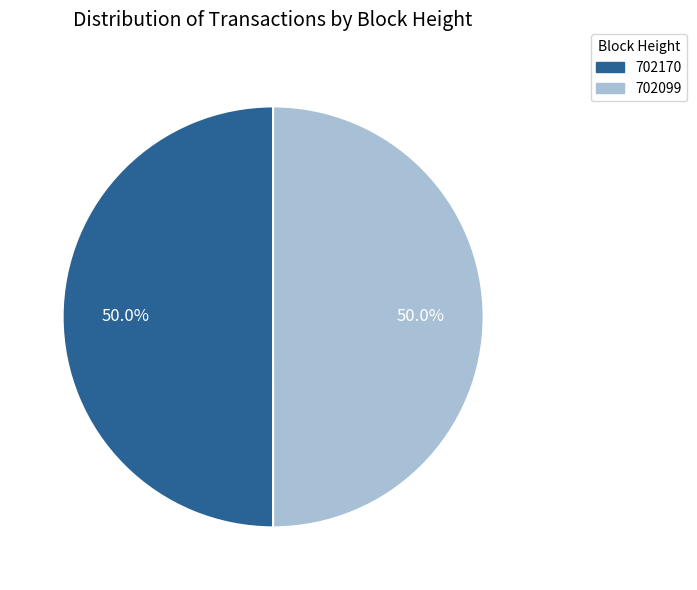

How many segments does this pie chart have?

2